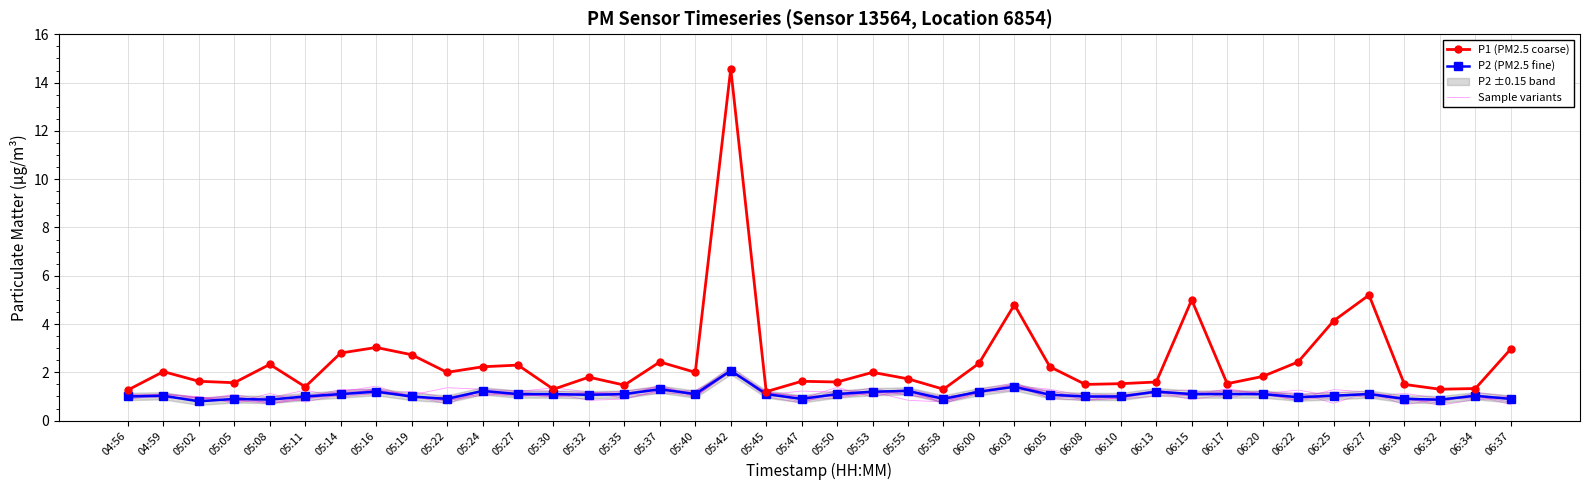

What is the value of the Sample variants point at the 21st from the left?

1.3